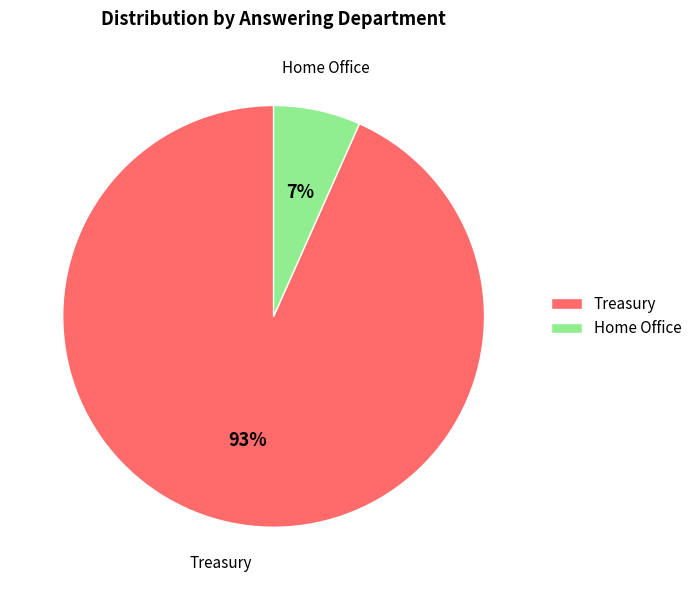

How many segments does this pie chart have?

2